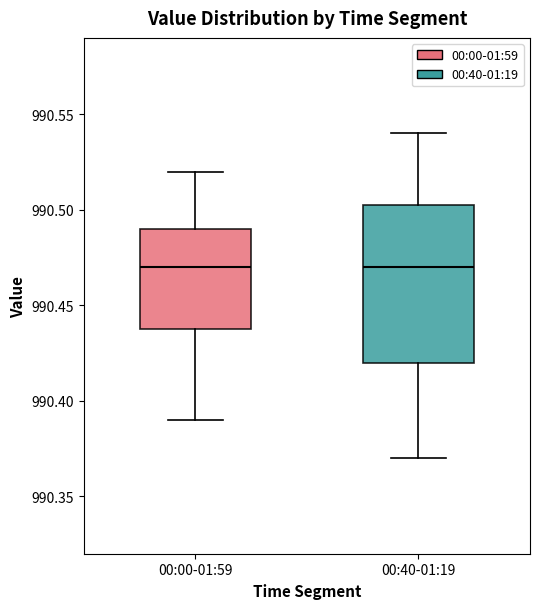

Reading left to right, read every box against the y-axis: the position of its median line, the range the box covers, and the ends of its whiskers. The values are not printed on the chart, so give them approximately, as read against the axis.

00:00-01:59: median 990.470, box 990.440 to 990.490, whiskers 990.390 to 990.520
00:40-01:19: median 990.470, box 990.420 to 990.505, whiskers 990.370 to 990.540